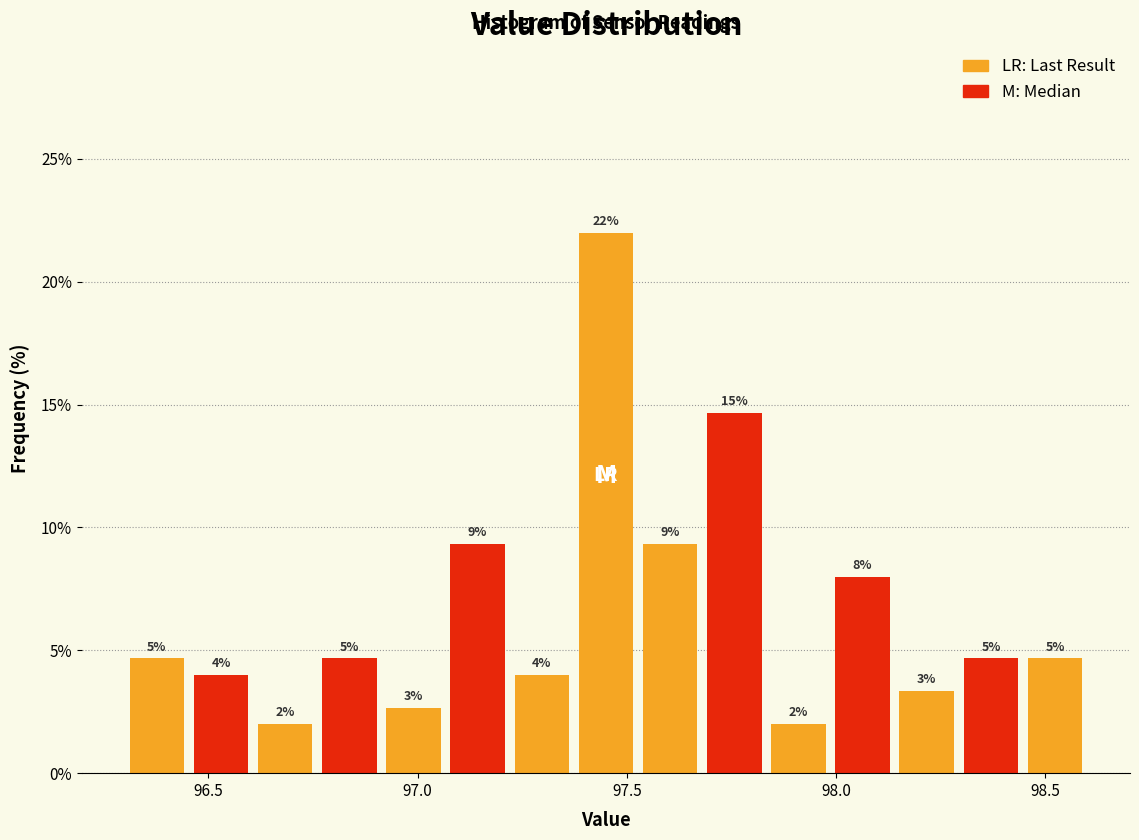

Around what value on the x-axis is the tallest bar? Give the approximate position of its centre, as read against the axis.

97.45